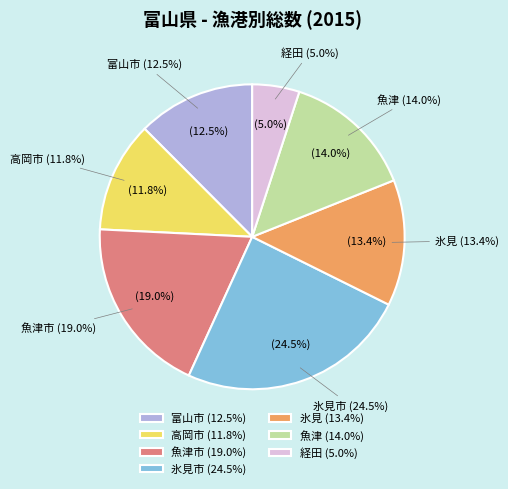

How many slices are in this pie chart?

7